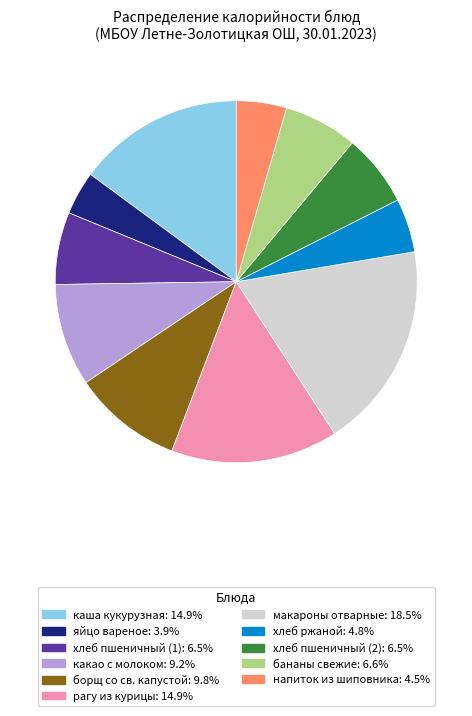

How many segments does this pie chart have?

11